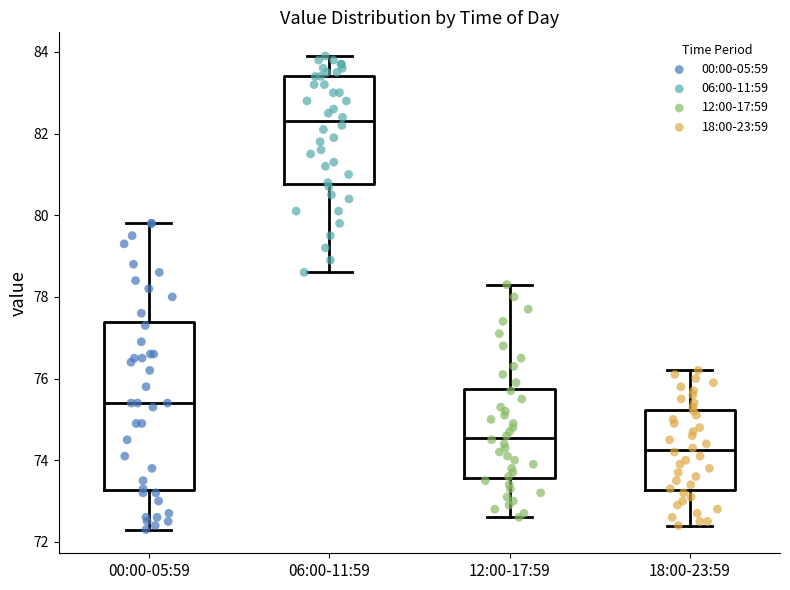

Which box is the tallest, from its lower edge to its upper edge?

00:00-05:59